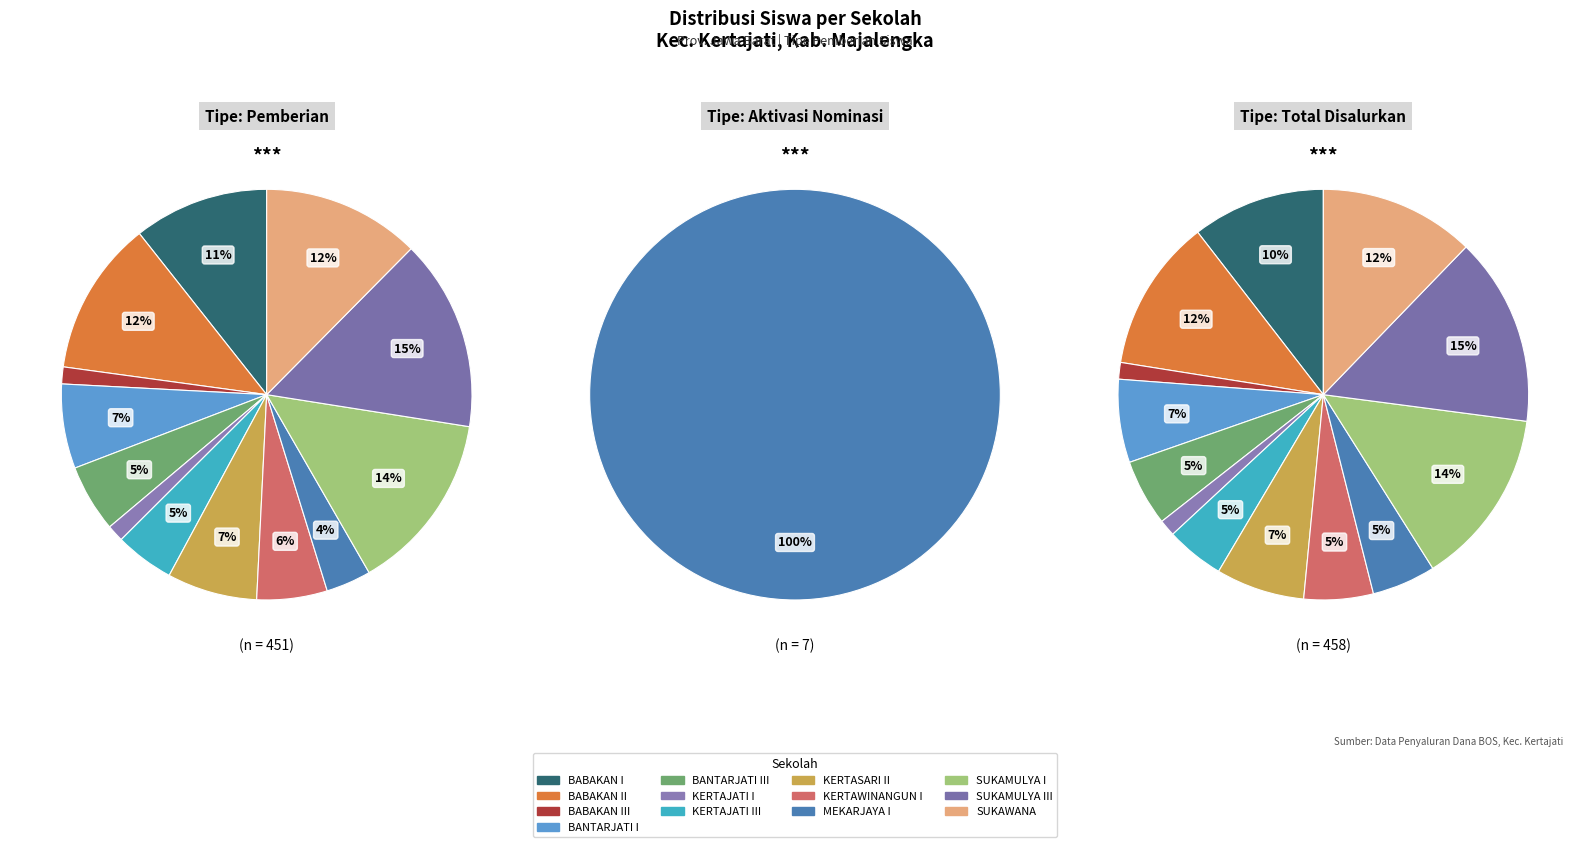

What is the largest slice in the pie chart?

SD NEGERI SUKAMULYA III